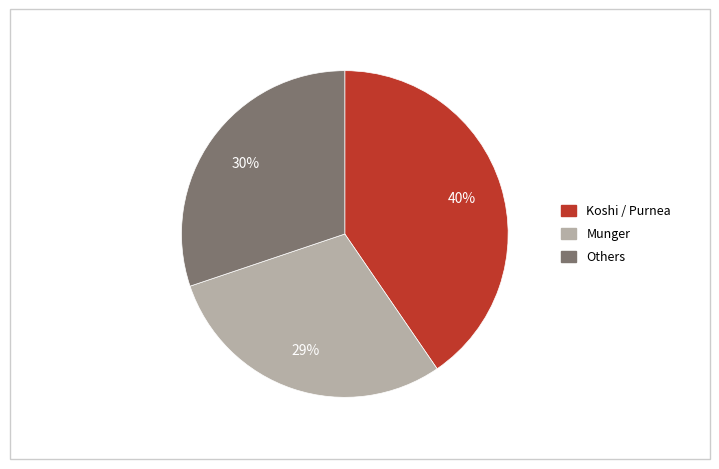

How many segments does this pie chart have?

3